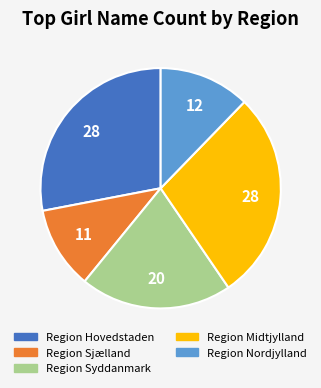

The Region Hovedstaden slice represents 28% of the pie. True or false?

True